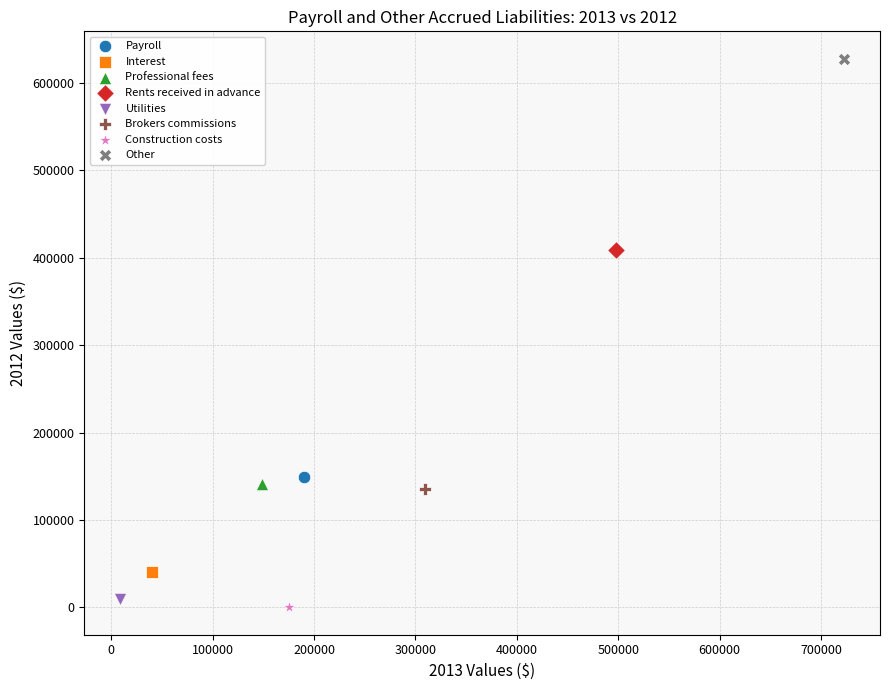

What are all the series names shown in the legend?

Payroll, Interest, Professional fees, Rents received in advance, Utilities, Brokers commissions, Construction costs, Other